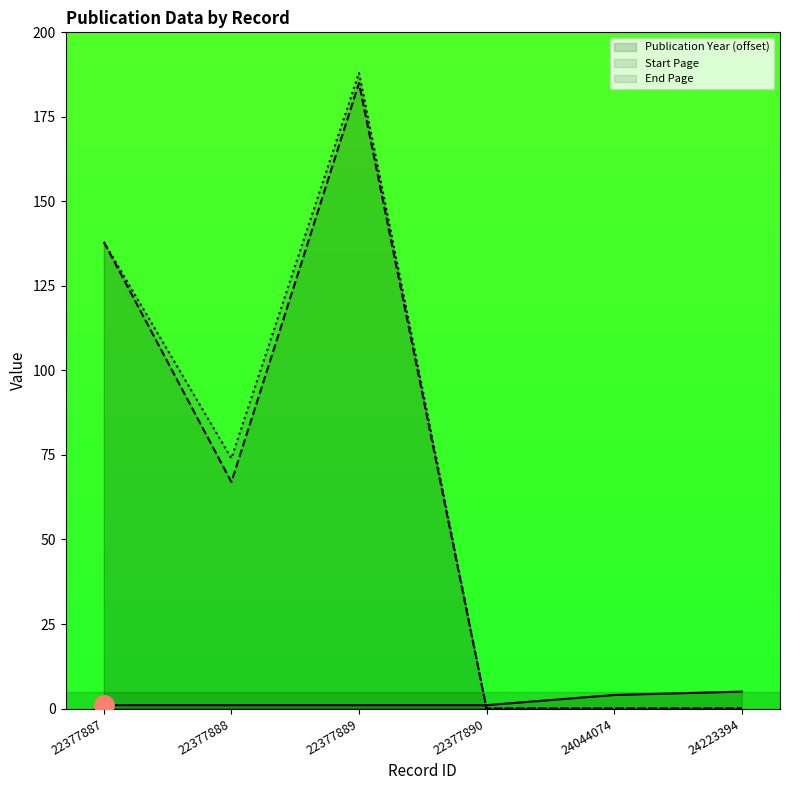

True or false: Publication Year and Start Page intersect in this chart.

True